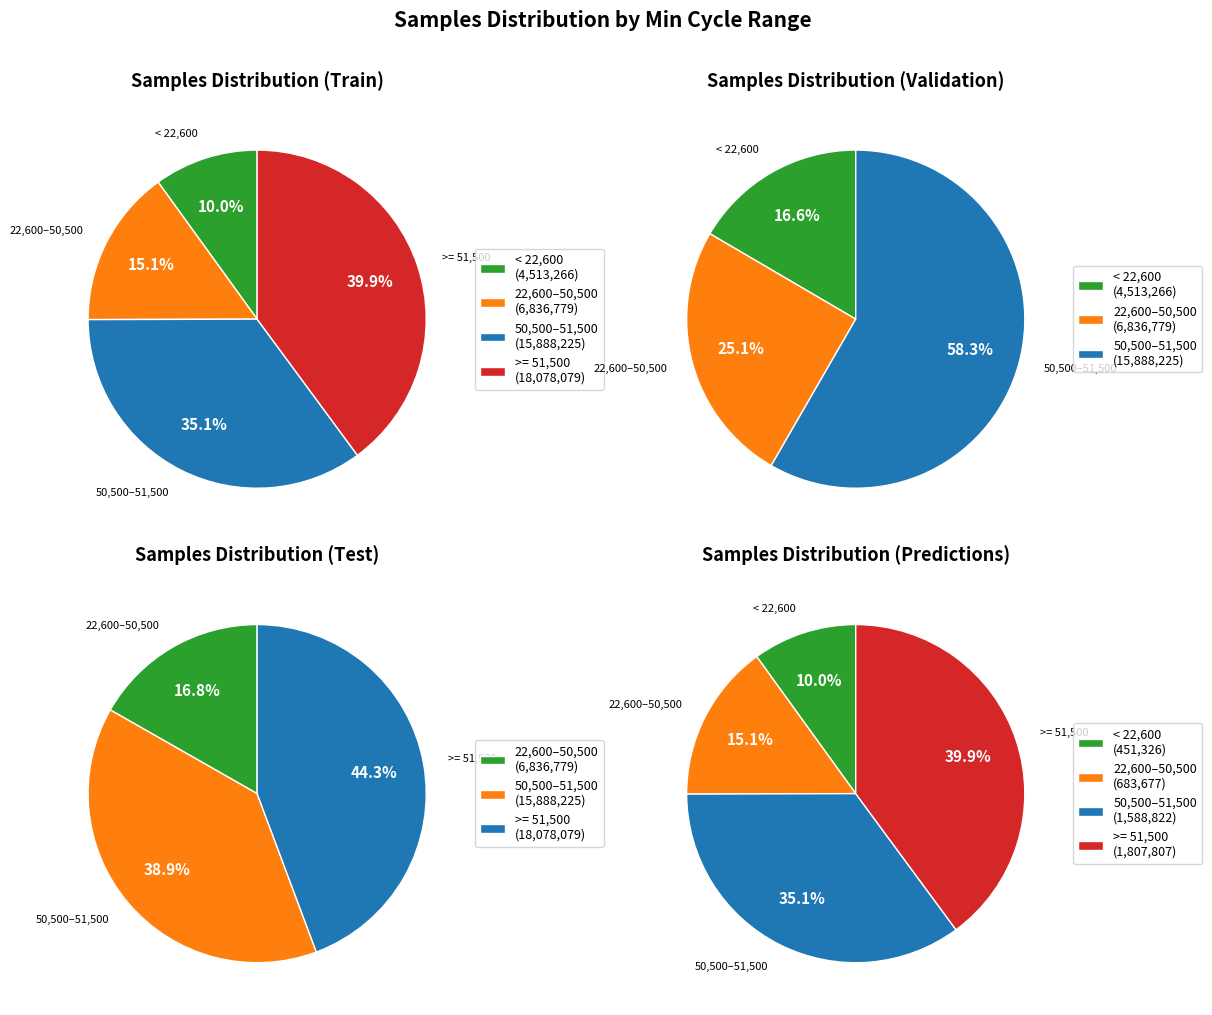

Does any single category account for the majority?

No